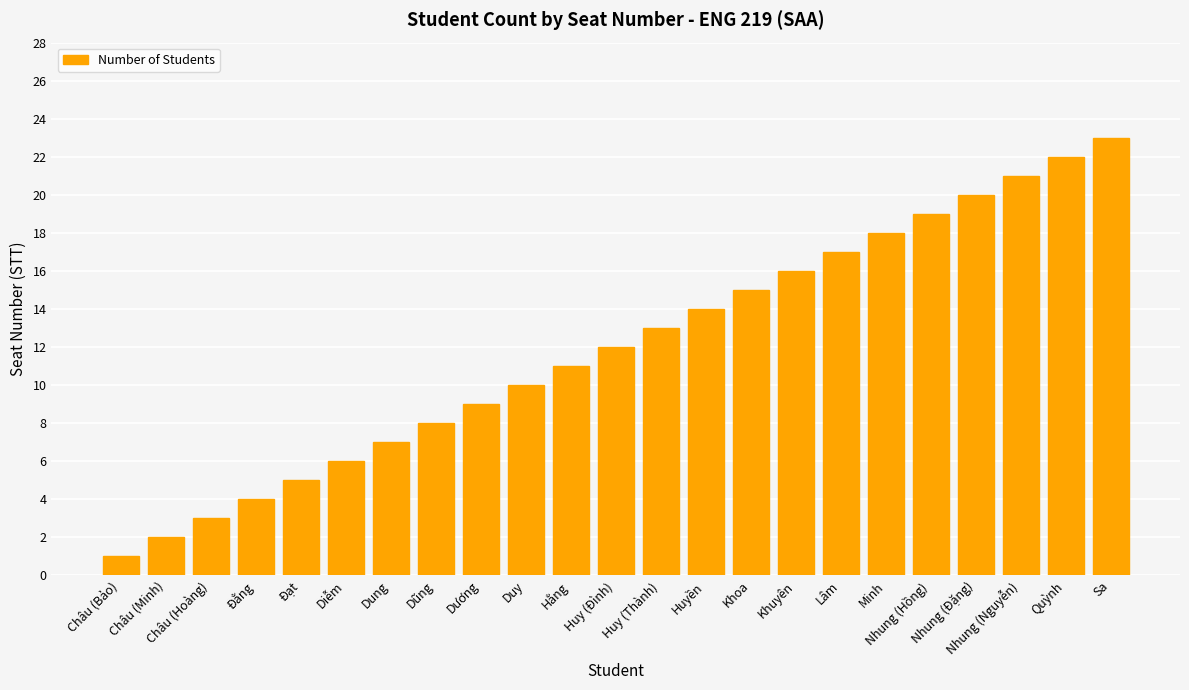

List the labels in order of value, smallest first.

Châu (Bảo), Châu (Minh), Châu (Hoàng), Đằng, Đạt, Diễm, Dung, Dũng, Dương, Duy, Hằng, Huy (Đình), Huy (Thành), Huyền, Khoa, Khuyên, Lâm, Minh, Nhung (Hồng), Nhung (Đặng), Nhung (Nguyễn), Quỳnh, Sa